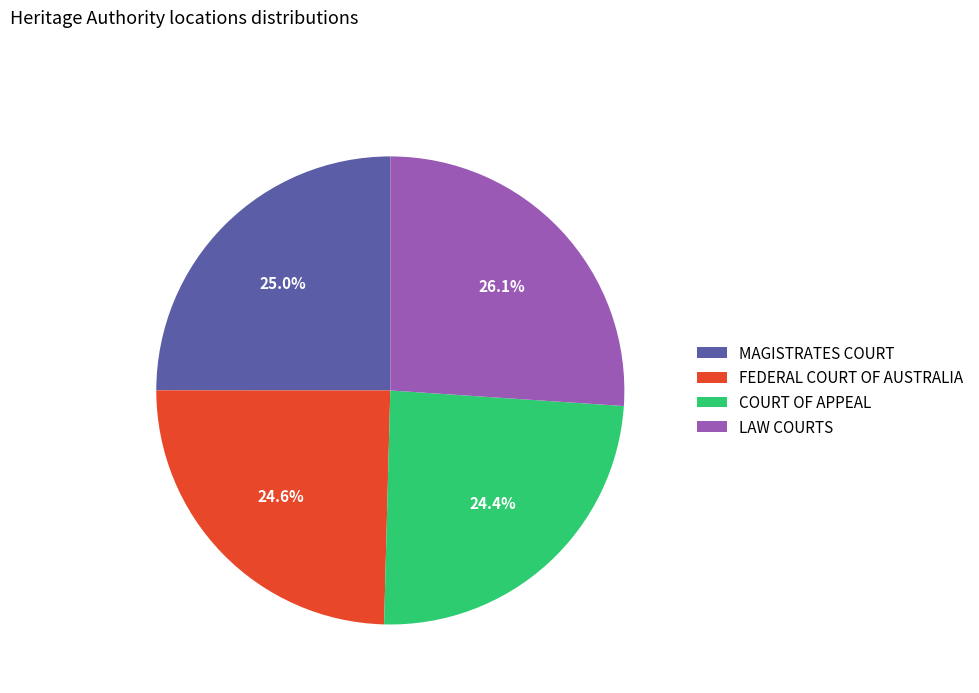

Does any single category account for the majority?

No